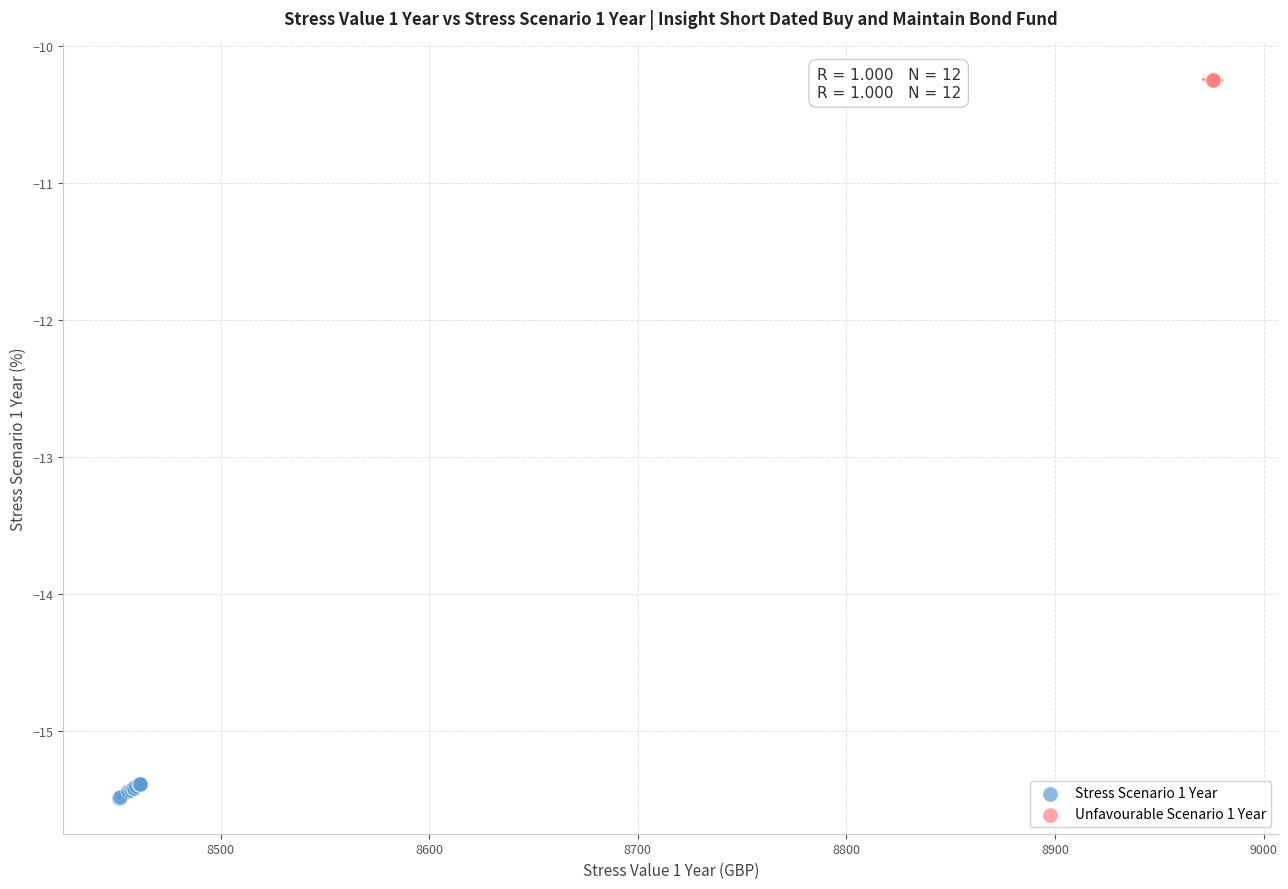

Which series contains the lowest Y value?

Stress Scenario 1 Year